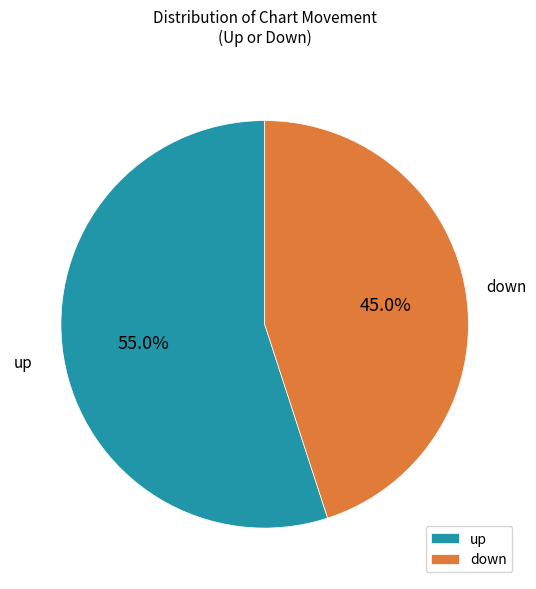

How many segments does this pie chart have?

2